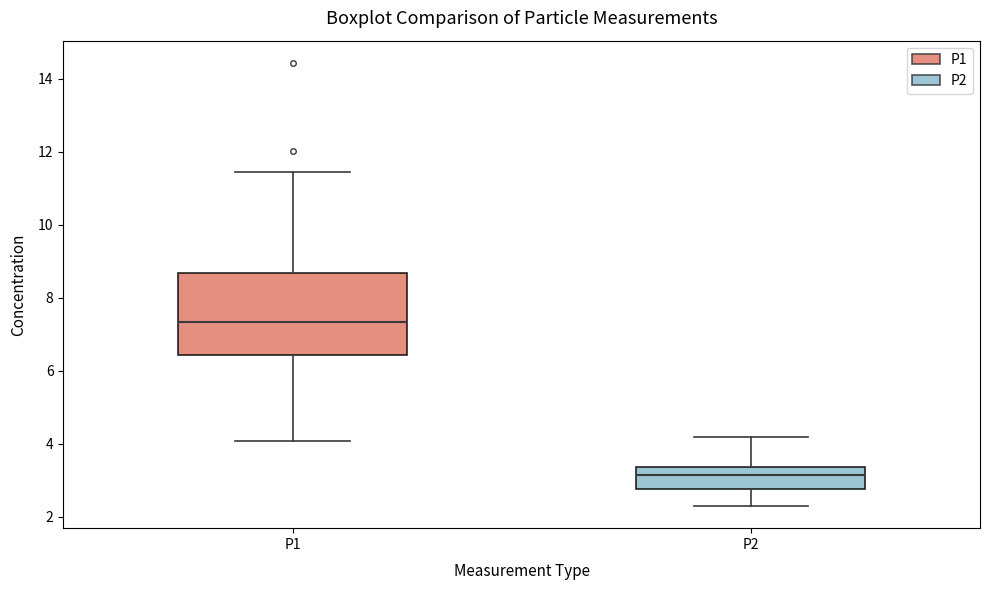

Reading left to right, transcribe this box plot: for each box, give where its median line is, the range the box spans, and where its two whiskers end, as read against the y-axis. The values are not printed on the chart, so give them approximately, as read against the axis.

P1: median 7.4, box 6.4 to 8.6, whiskers 4.0 to 11.4
P2: median 3.2, box 2.8 to 3.4, whiskers 2.4 to 4.2